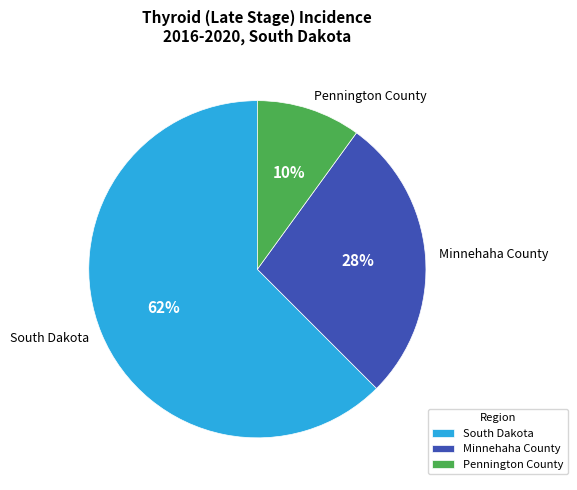

To the nearest percent, what is the average slice percentage?

33%